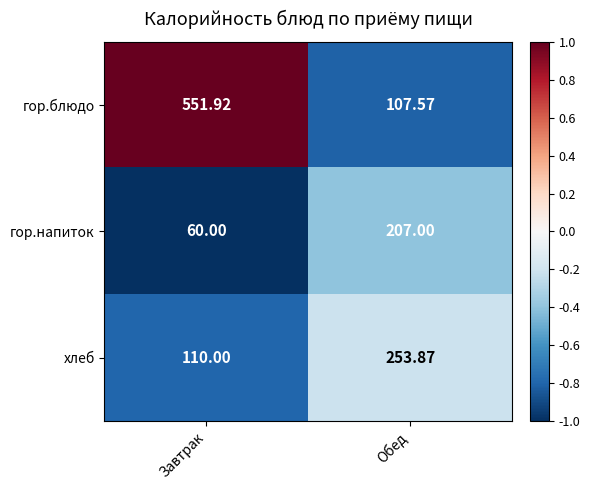

Which category has the lowest value in the хлеб series?

Завтрак